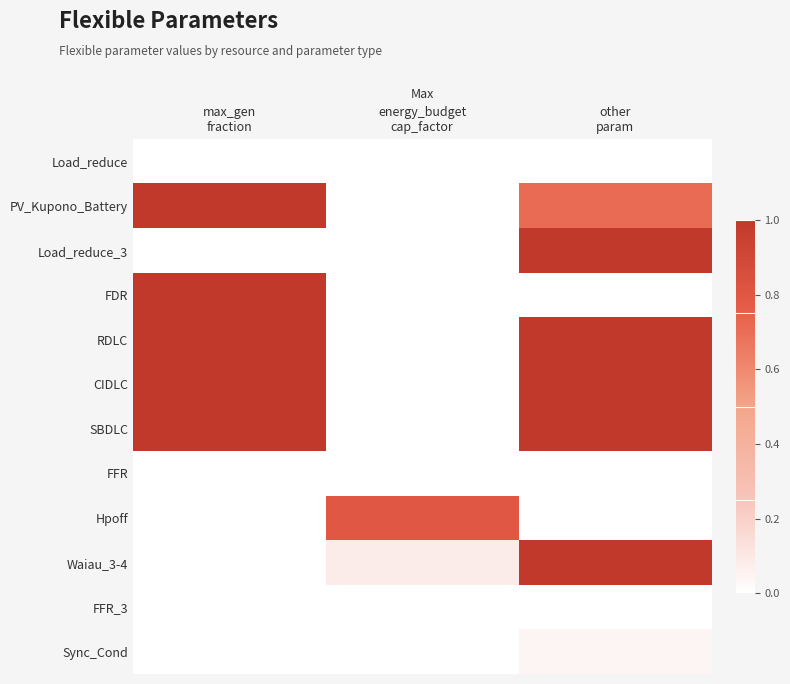

Reading right to left, extract all data points from this chart.

Load_reduce: other
param=0.0	energy_budget
cap_factor=0.0	max_gen
fraction=0.0
PV_Kupono_Battery: other
param=0.7	energy_budget
cap_factor=0.0	max_gen
fraction=1.0
Load_reduce_3: other
param=1.0	energy_budget
cap_factor=0.0	max_gen
fraction=0.0
FDR: other
param=0.0	energy_budget
cap_factor=0.0	max_gen
fraction=1.0
RDLC: other
param=1.0	energy_budget
cap_factor=0.0	max_gen
fraction=1.0
CIDLC: other
param=1.0	energy_budget
cap_factor=0.0	max_gen
fraction=1.0
SBDLC: other
param=1.0	energy_budget
cap_factor=0.0	max_gen
fraction=1.0
FFR: other
param=0.0	energy_budget
cap_factor=0.0	max_gen
fraction=0.0
Hpoff: other
param=0.0	energy_budget
cap_factor=0.8	max_gen
fraction=0.0
Waiau_3-4: other
param=1.0	energy_budget
cap_factor=0.1	max_gen
fraction=0.0
FFR_3: other
param=0.0	energy_budget
cap_factor=0.0	max_gen
fraction=0.0
Sync_Cond: other
param=0.0	energy_budget
cap_factor=0.0	max_gen
fraction=0.0